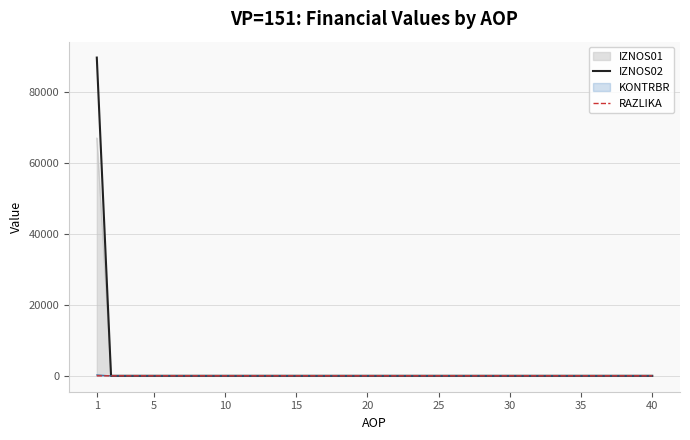

True or false: IZNOS02 and RAZLIKA cross at least once.

False